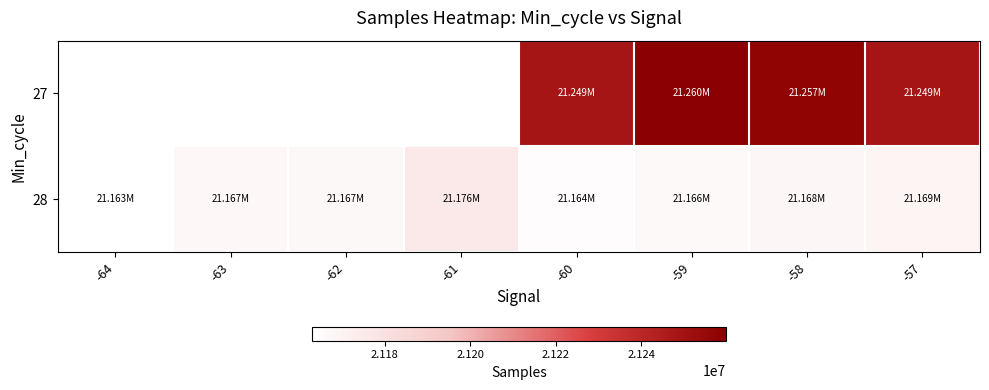

Is it true that 28 equals 9811382.4 at -64?

False